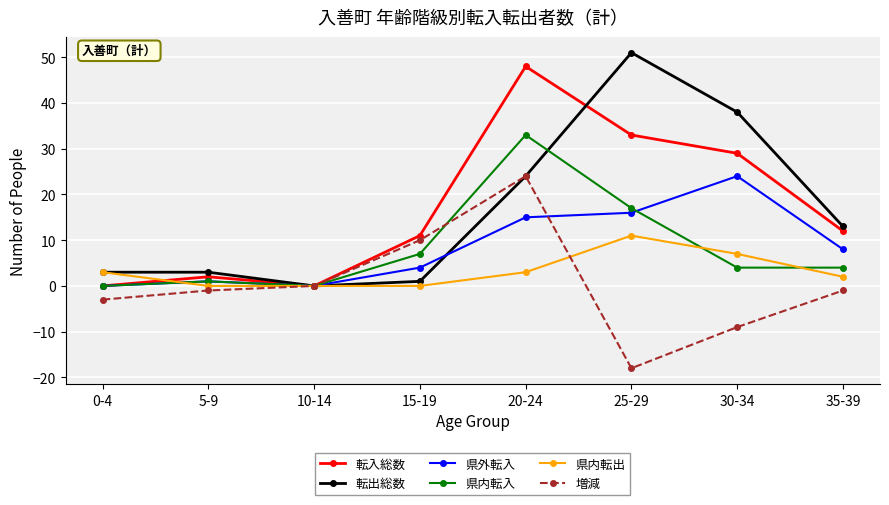

What is the total value across all series at 35-39?

38